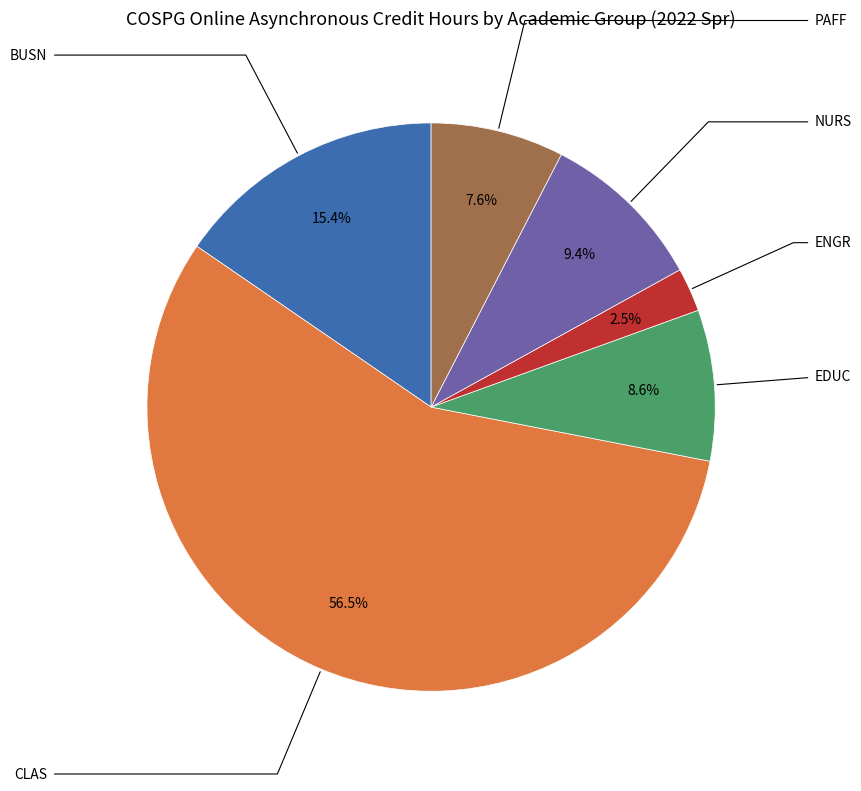

Which slice is the smallest?

ENGR